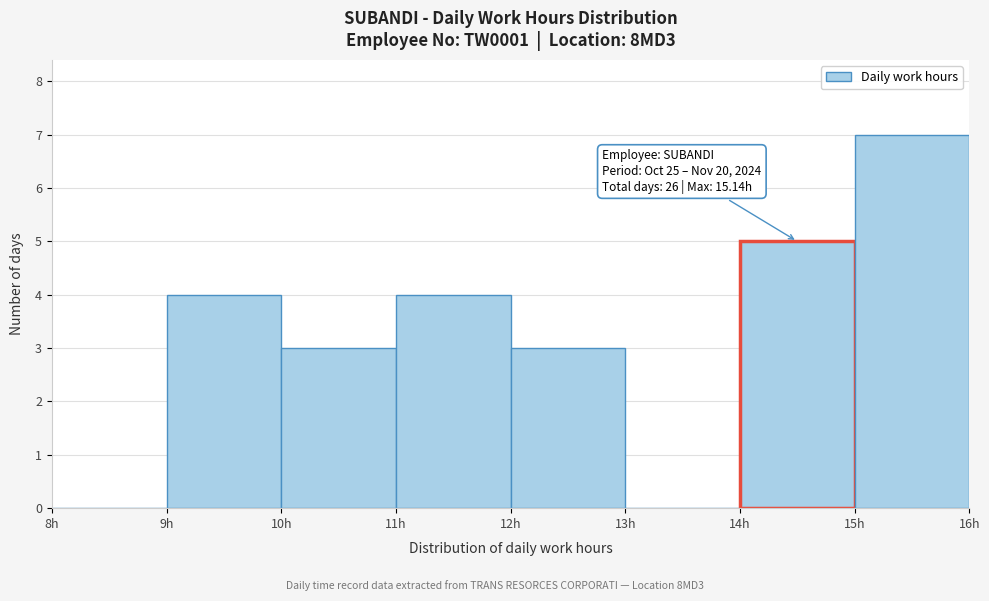

Over which range of the x-axis is the bar tallest?

15 to 16